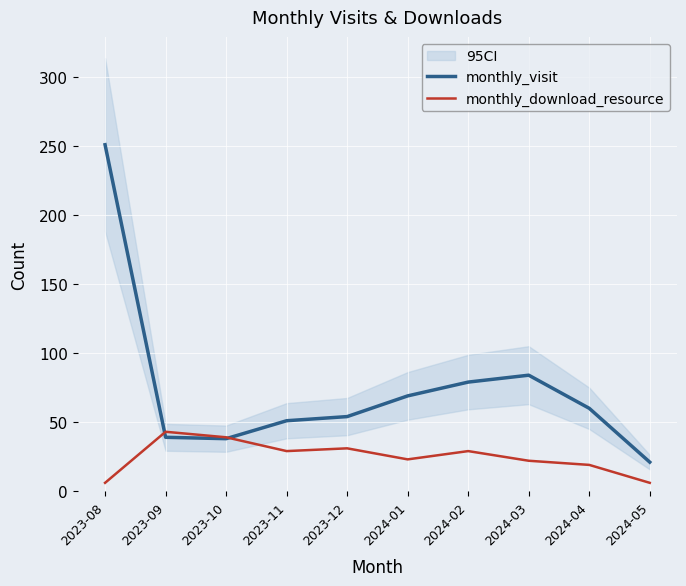

Which series changed the most between 2023-09 and 2023-12?

monthly_visit